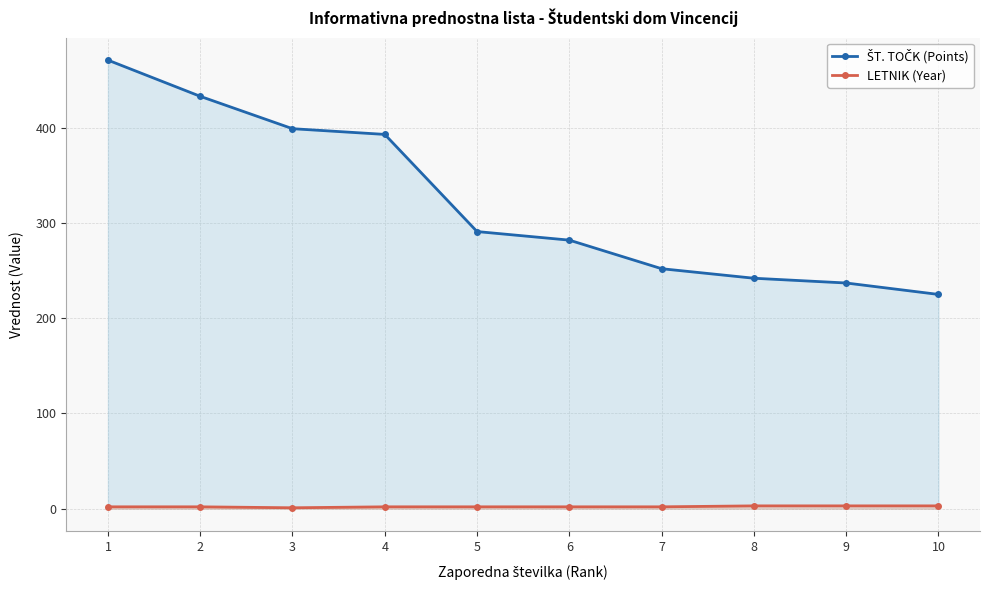

At how many categories does at least one series exceed 366?

4